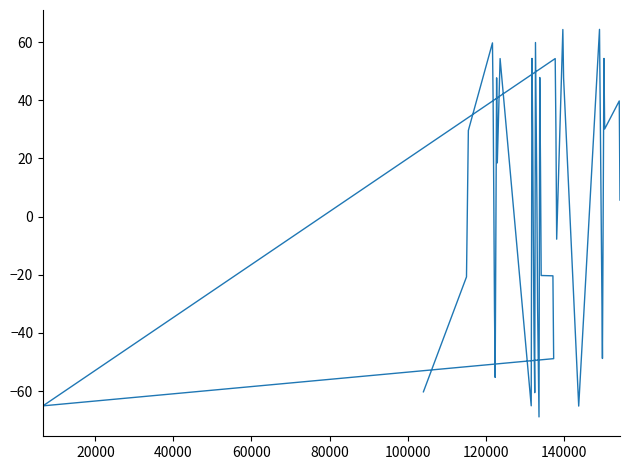

How many lines are shown in the chart?

1